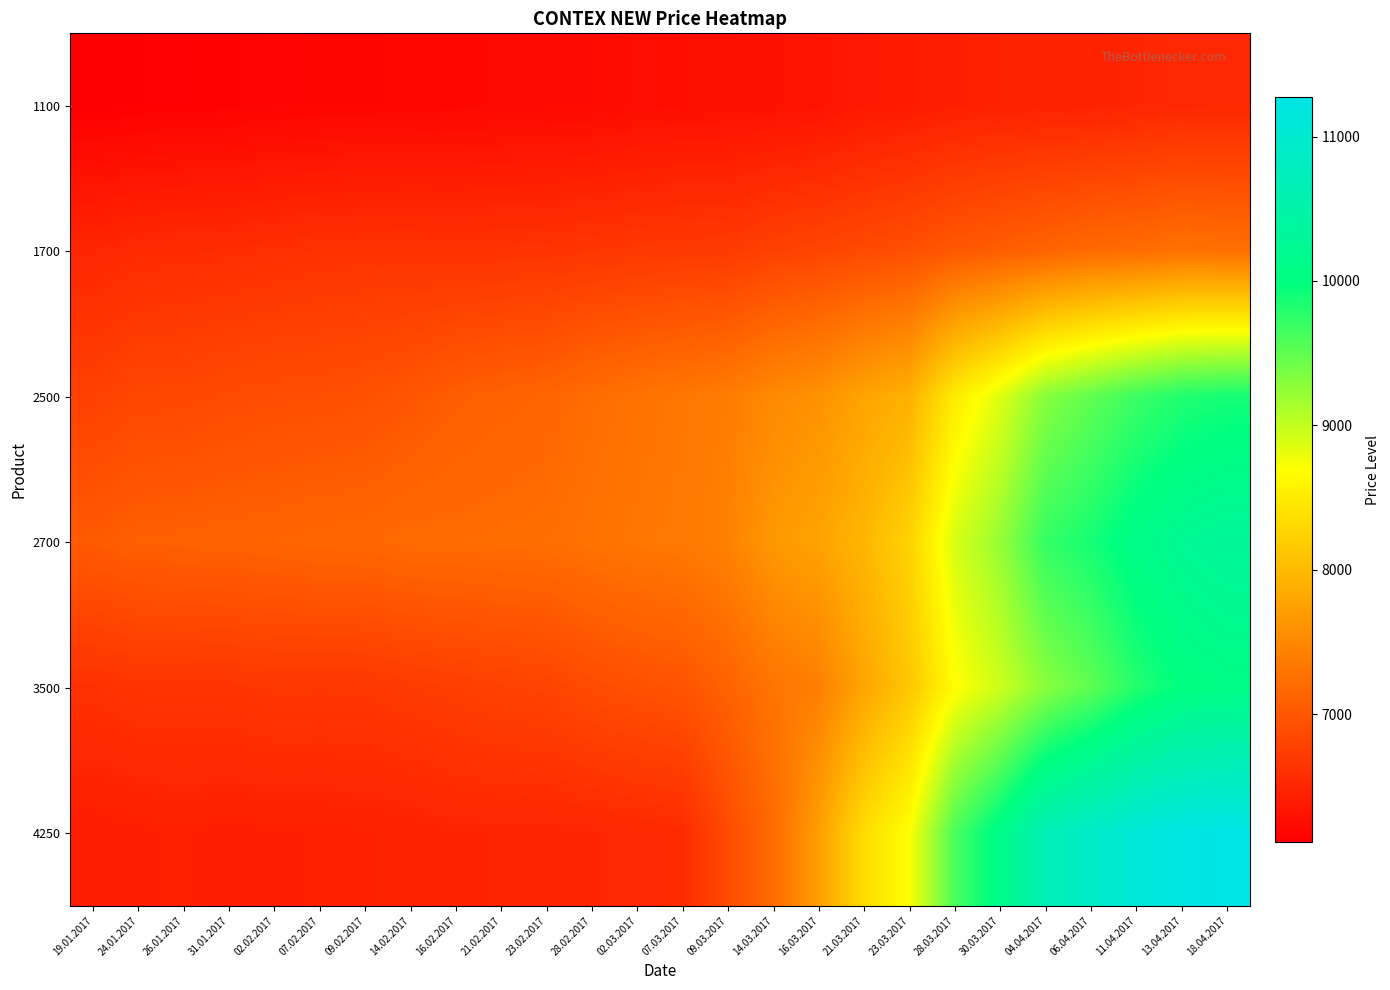

What is the spread (max minus min) of values at 14.02.2017?

1018